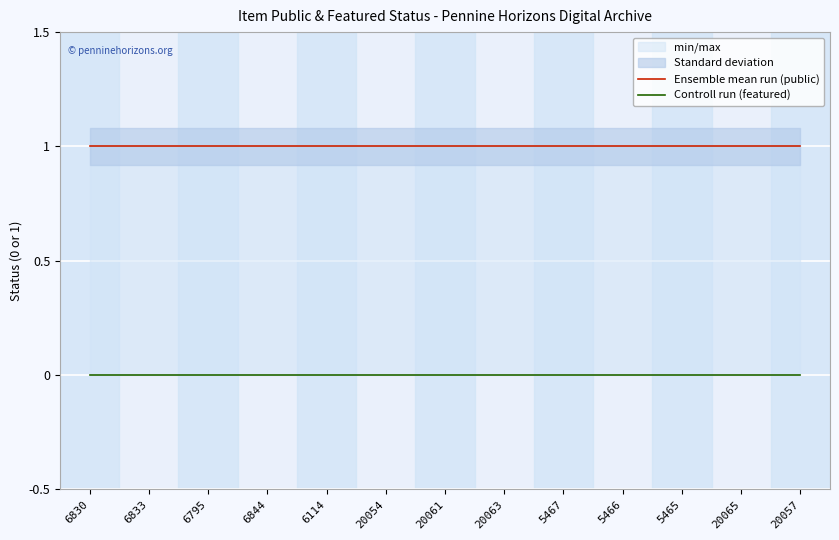

At how many categories does at least one series exceed 0?

13